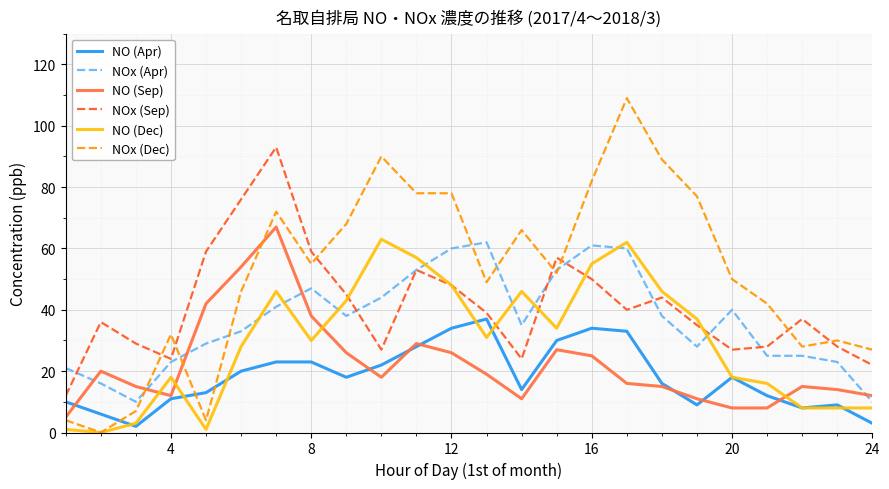

How many times do NO (Dec) and NOx (Apr) cross each other?

8